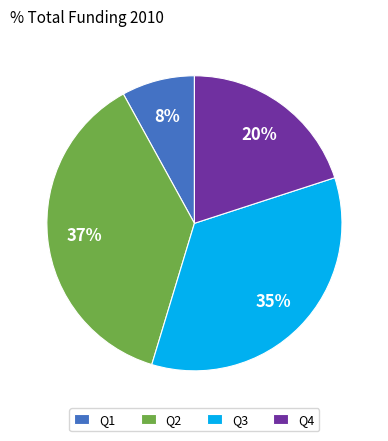

True or false: Q4 accounts for 30% of the total.

False